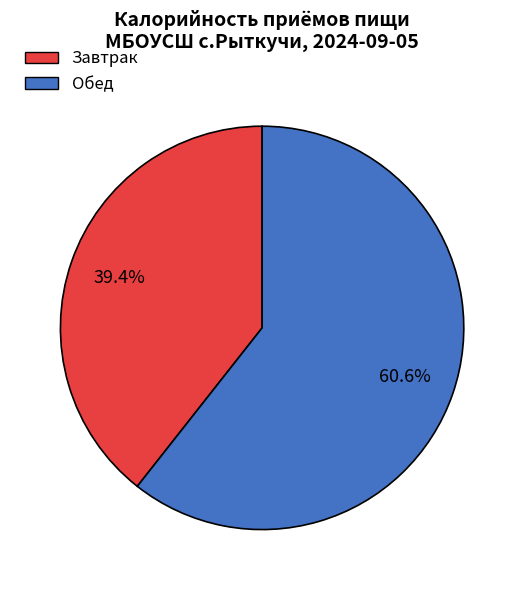

To the nearest percent, what percentage of the pie is Обед?

61%